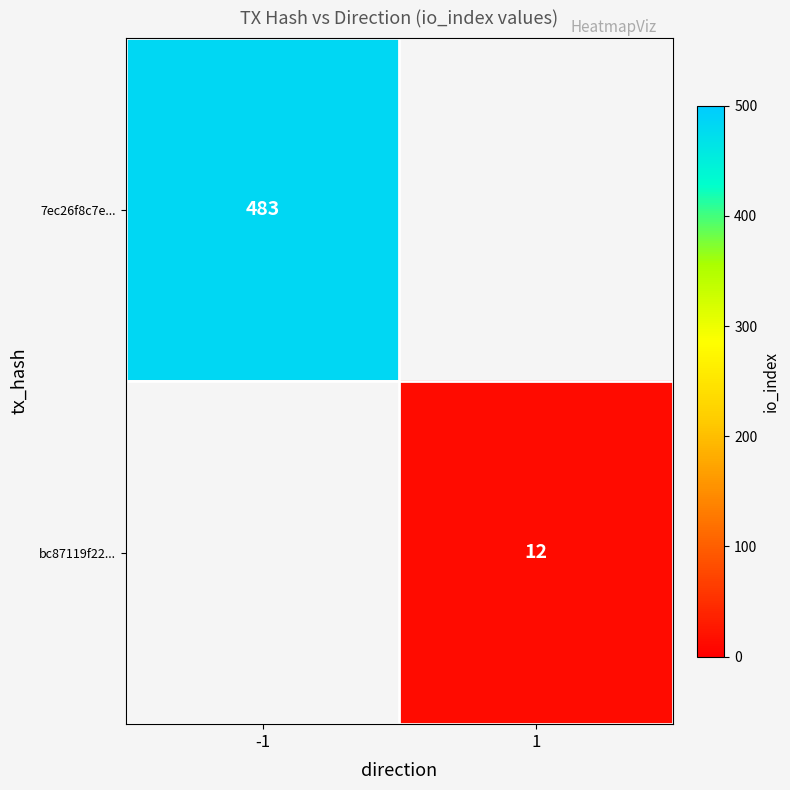

Is it true that bc87119f22... equals 6.2 at 1?

False